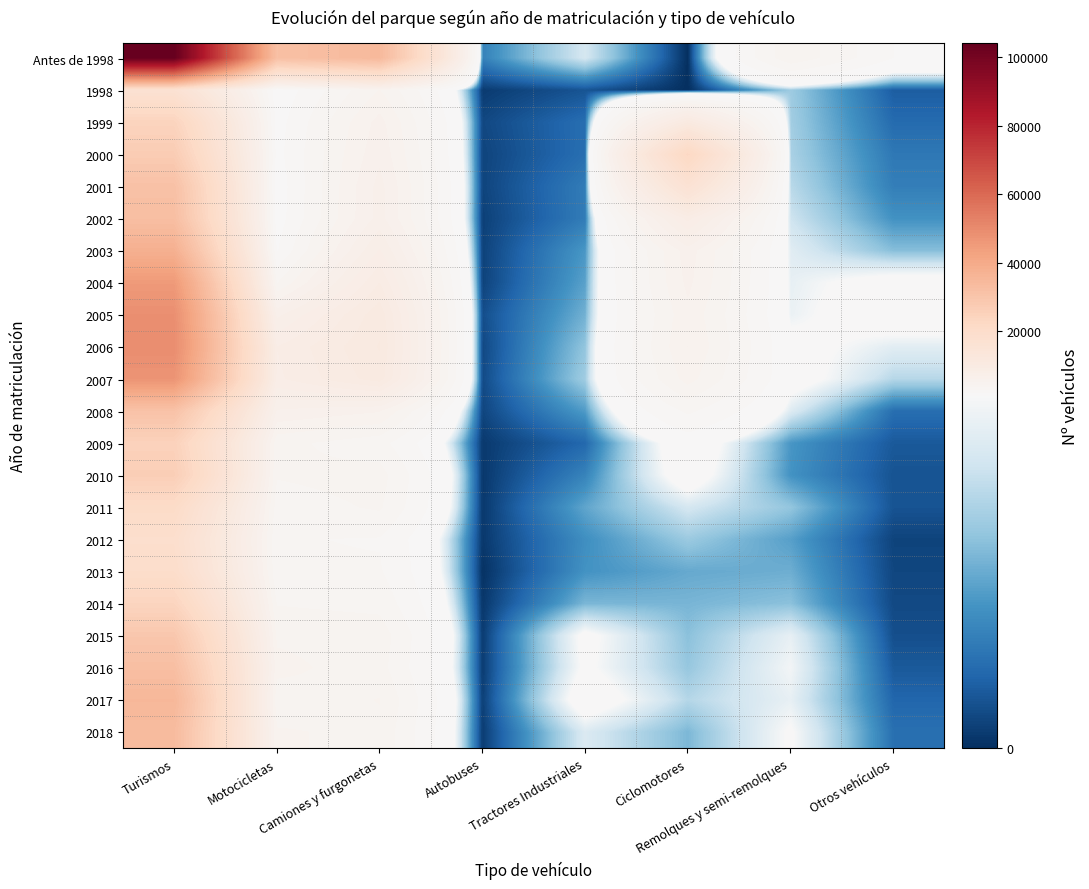

Count the number of categories in the chart.

8